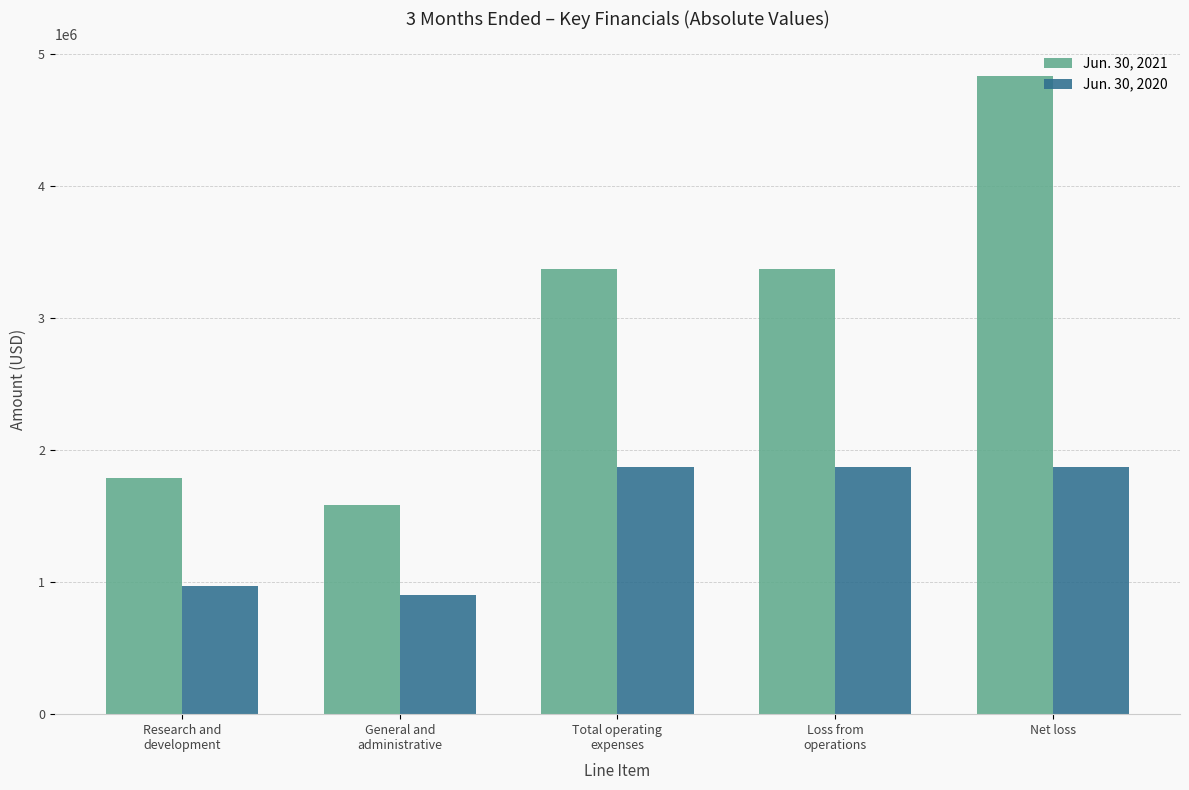

What is the approximate value of Jun. 30, 2021 at Total operating
expenses?

3373587